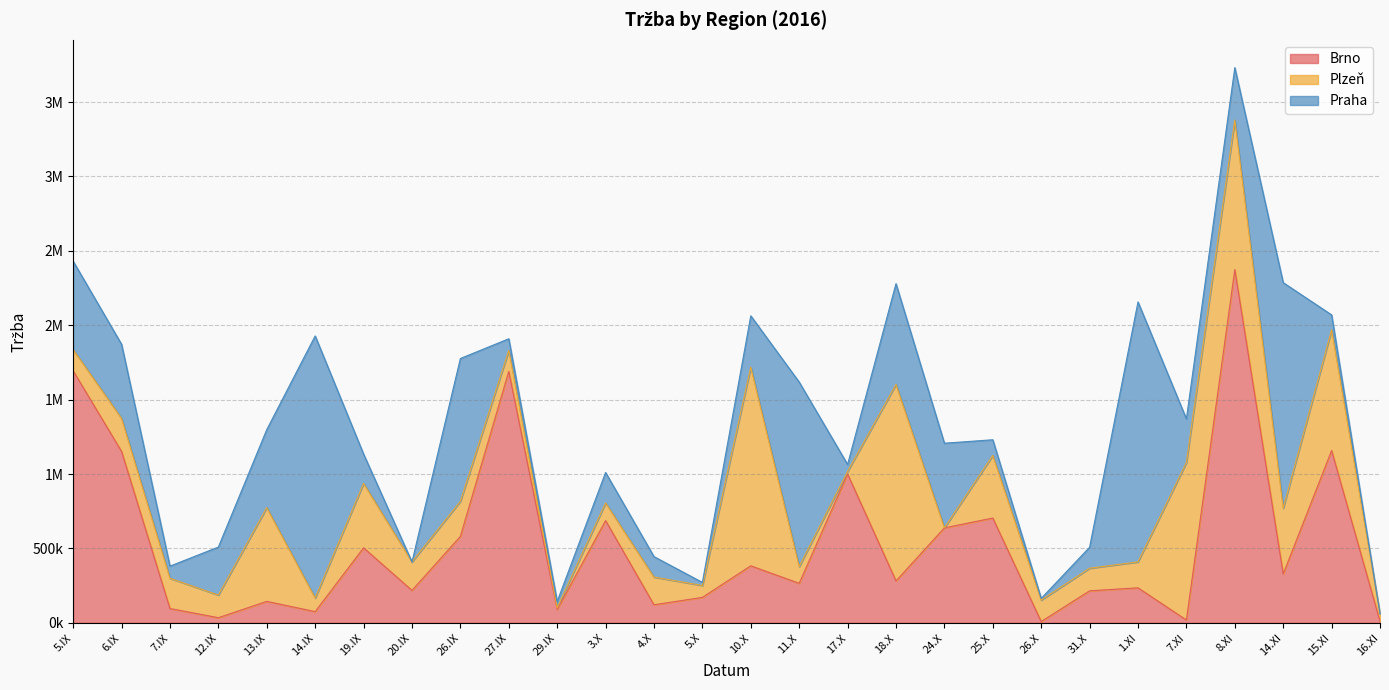

Is the value of Plzeň at 20.IX greater than the value of Brno at 31.X?

No